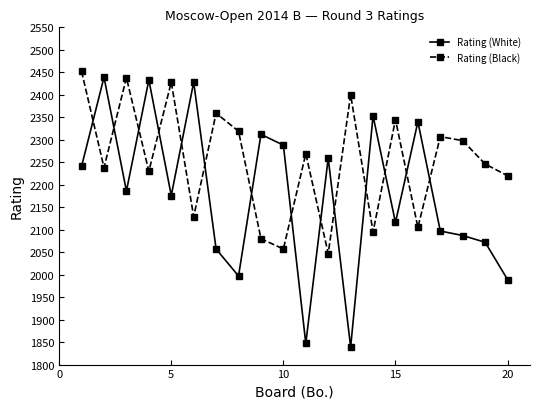

What are all the series names shown in the legend?

Rating (White), Rating (Black)